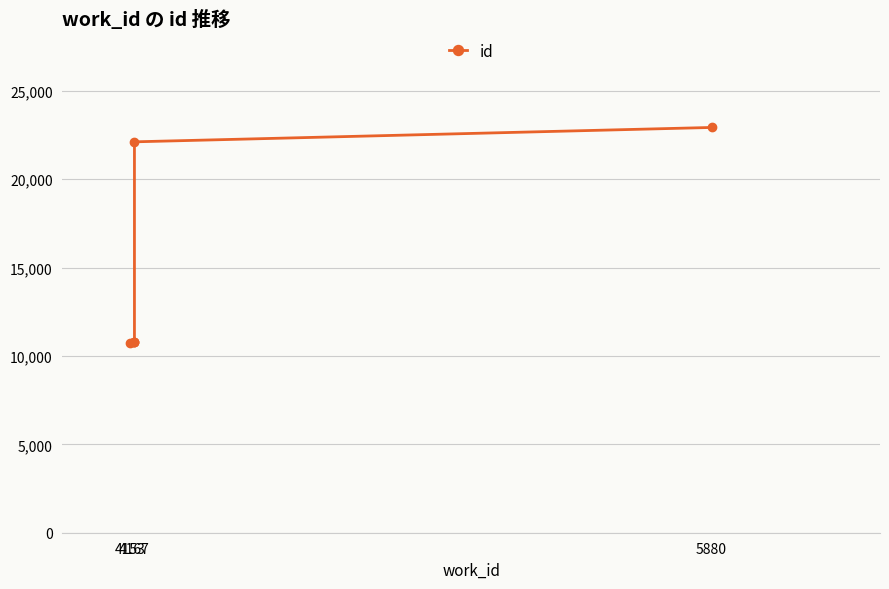

How many data points are less than 10797?

3